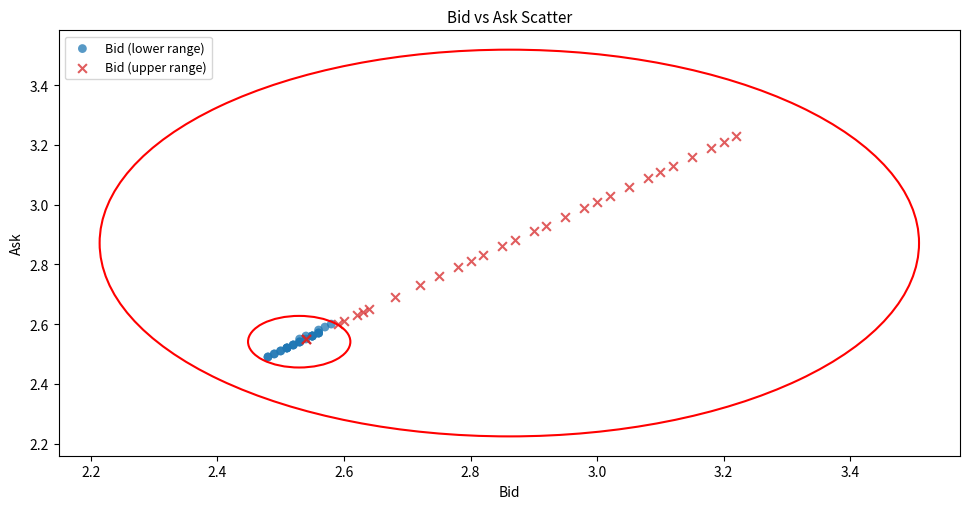

Which series contains the highest Y value?

Bid (upper range)